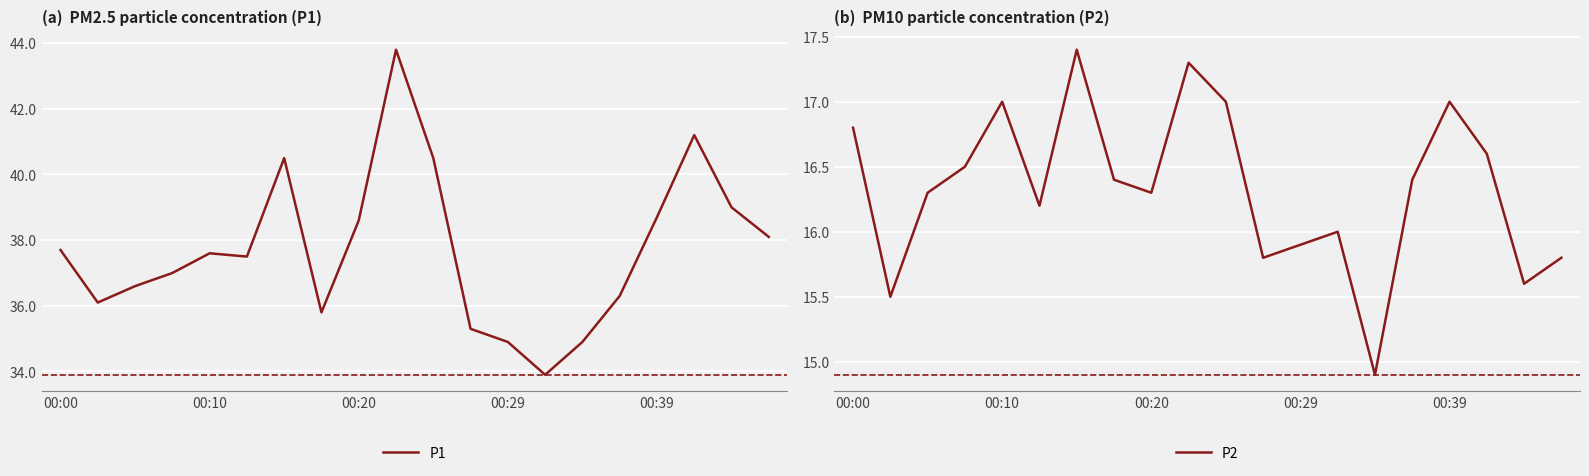

True or false: P1 and P2 intersect in this chart.

False